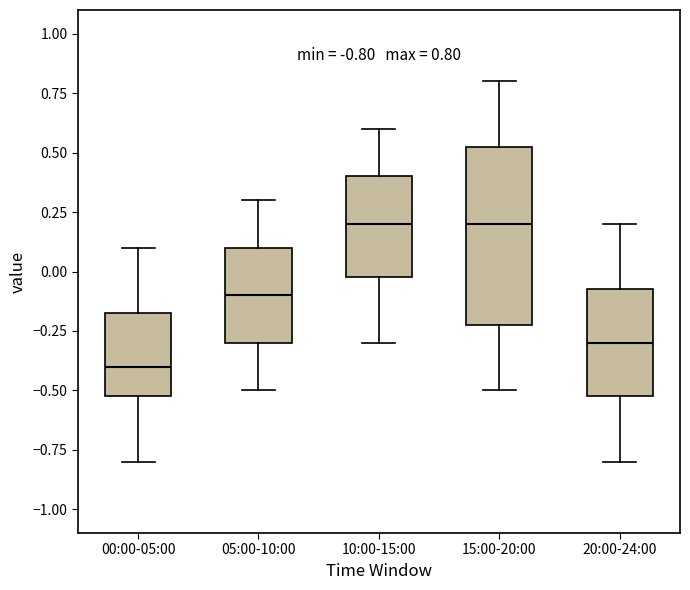

Which box has the lowest median line?

00:00-05:00